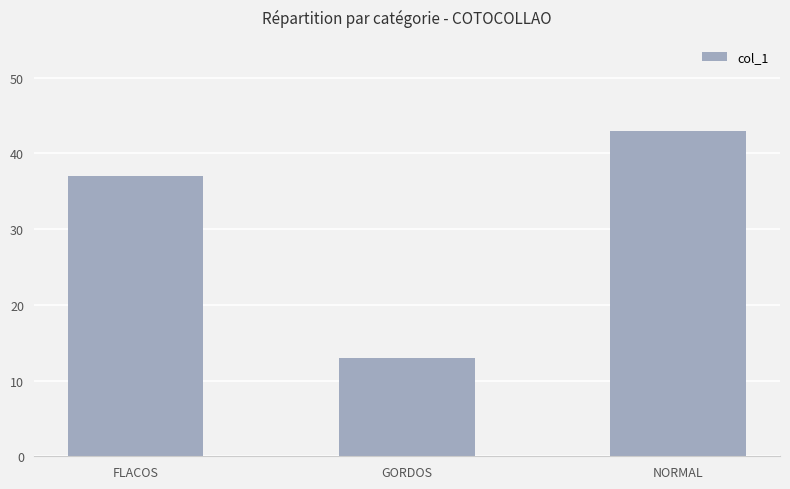

What is the value of the 1st bar from the left?

37